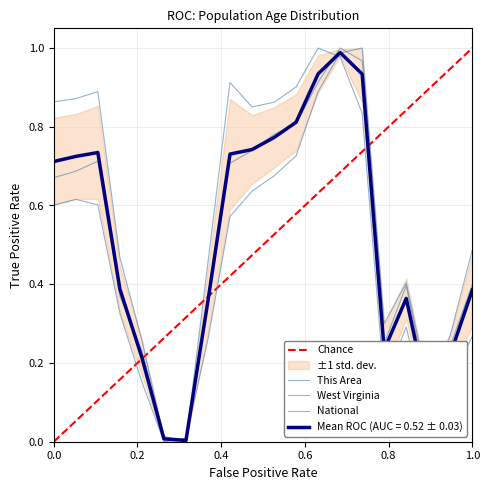

Is it true that West Virginia equals 0.2 at 10 to 14?

False